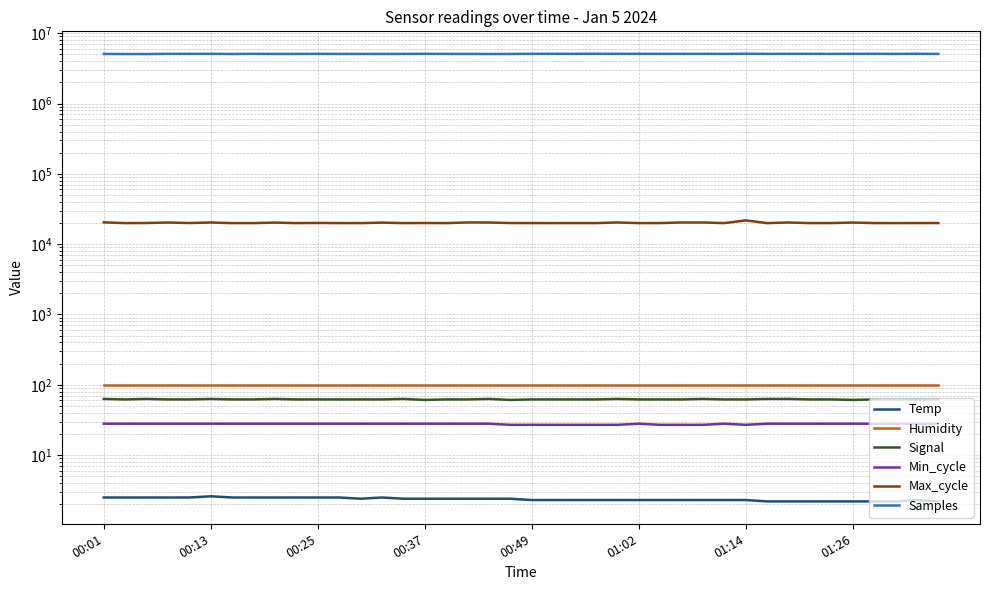

Where is Max_cycle nearest to the value 20852?

00:01